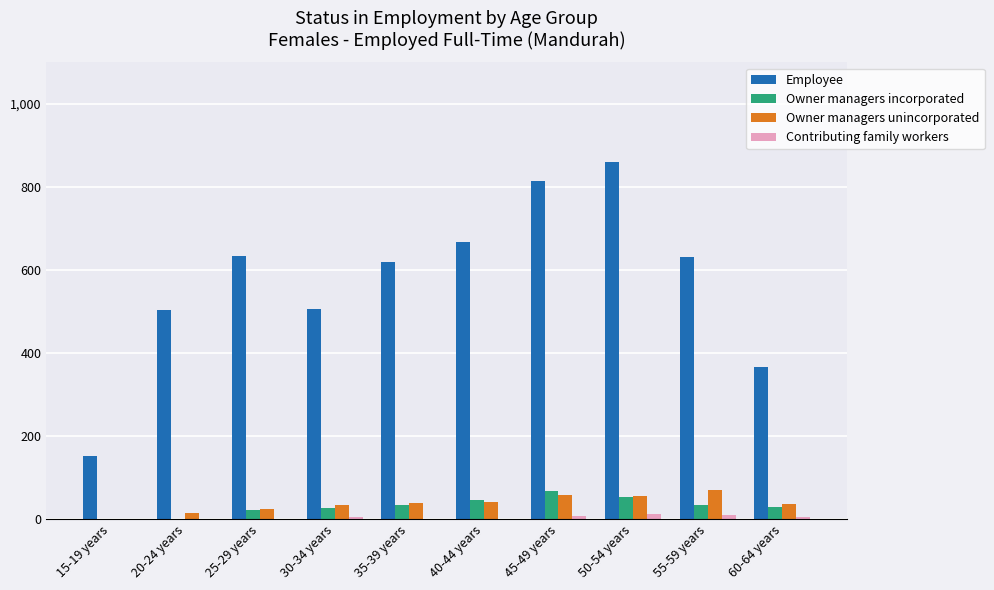

Which series has the largest total across all categories?

Employee